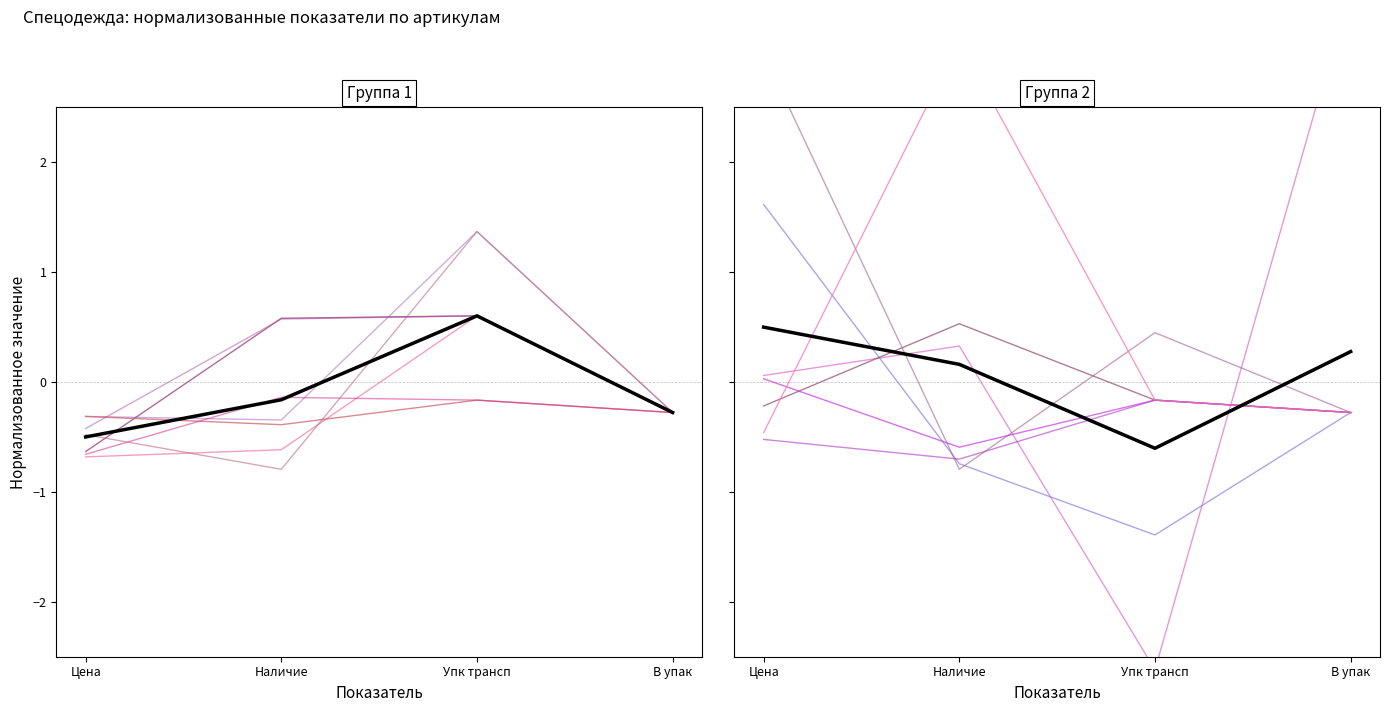

Reading left to right, what are all the values shown in this chart?

Среднее (Группа 1): Цена=-0.5	Наличие=-0.2	Упк трансп=0.6	В упак=-0.3
Среднее (Группа 2): Цена=0.5	Наличие=0.2	Упк трансп=-0.6	В упак=0.3